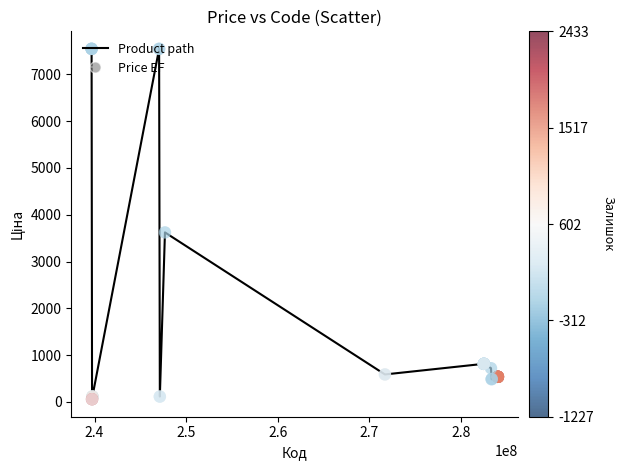

What is the difference between the maximum and minimum values?

7489.2